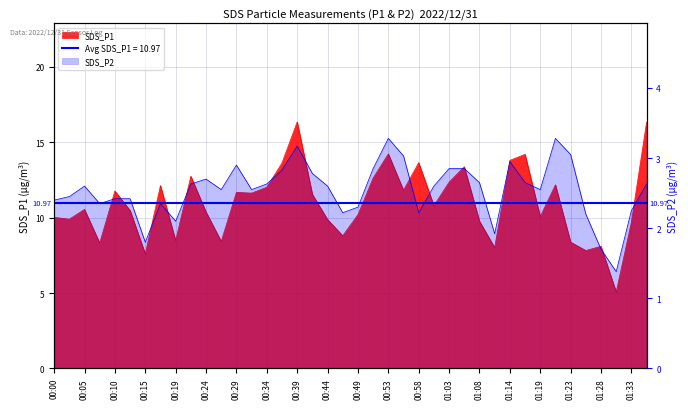

Read the SDS_P2 value at 01:21.

3.3